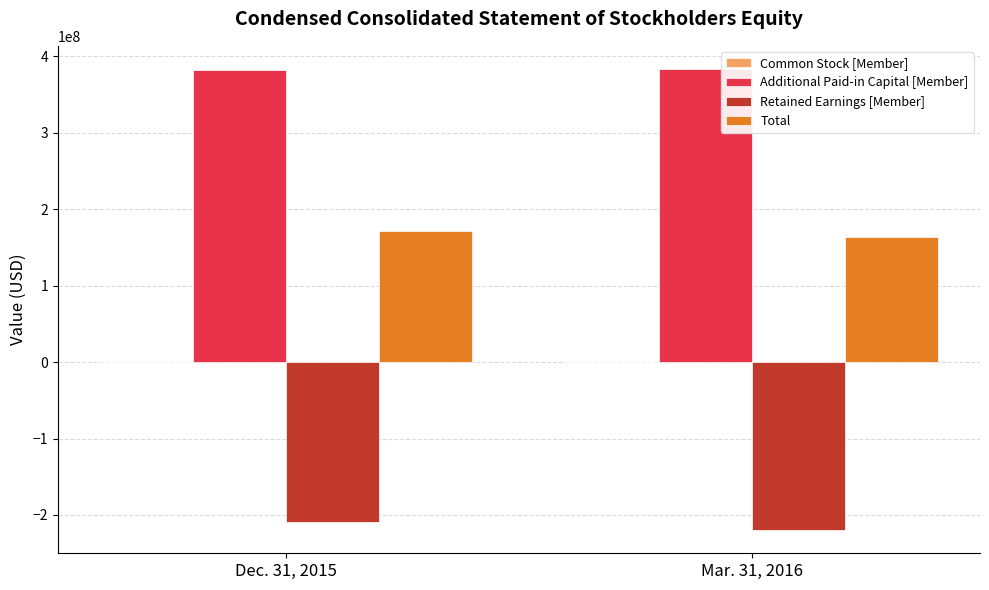

The value of Additional Paid-in Capital [Member] at Dec. 31, 2015 is 381118489. True or false?

True